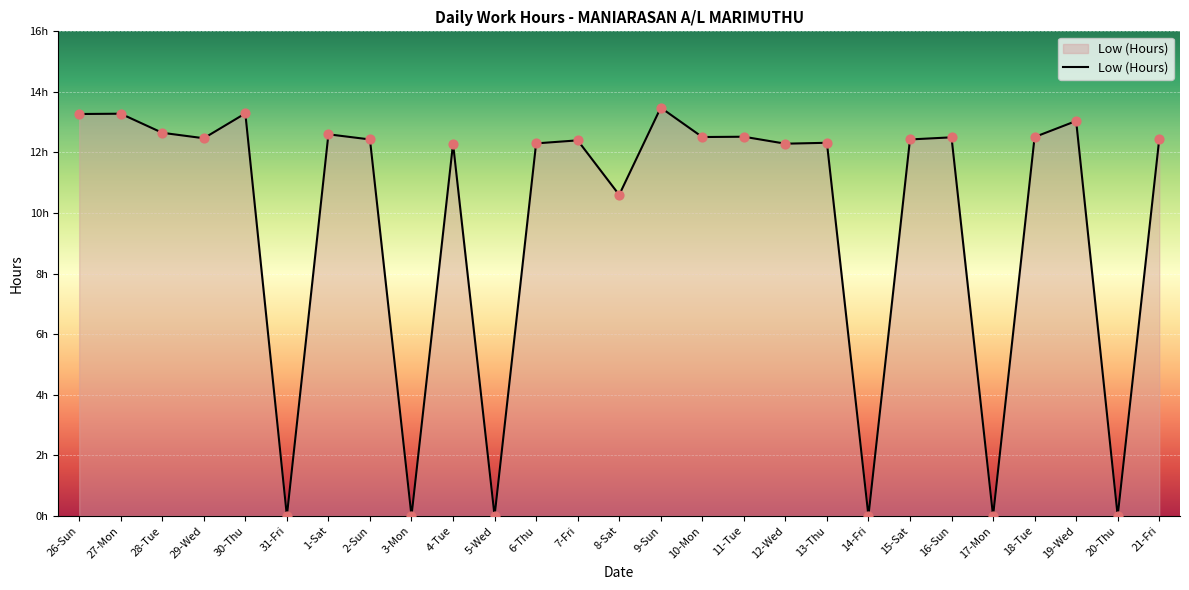

Approximately how many times larger is the value at 19-Wed compared to 12-Wed?

1.1